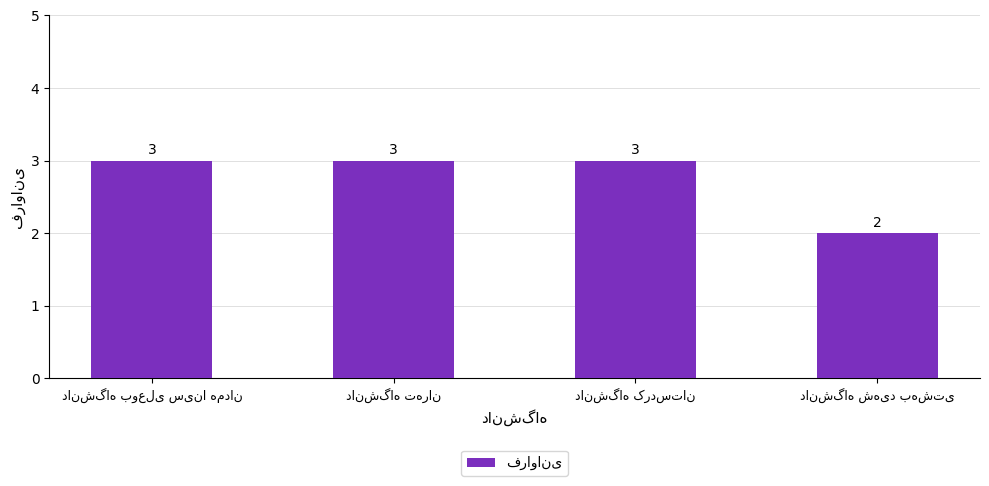

What is the greatest value displayed?

3